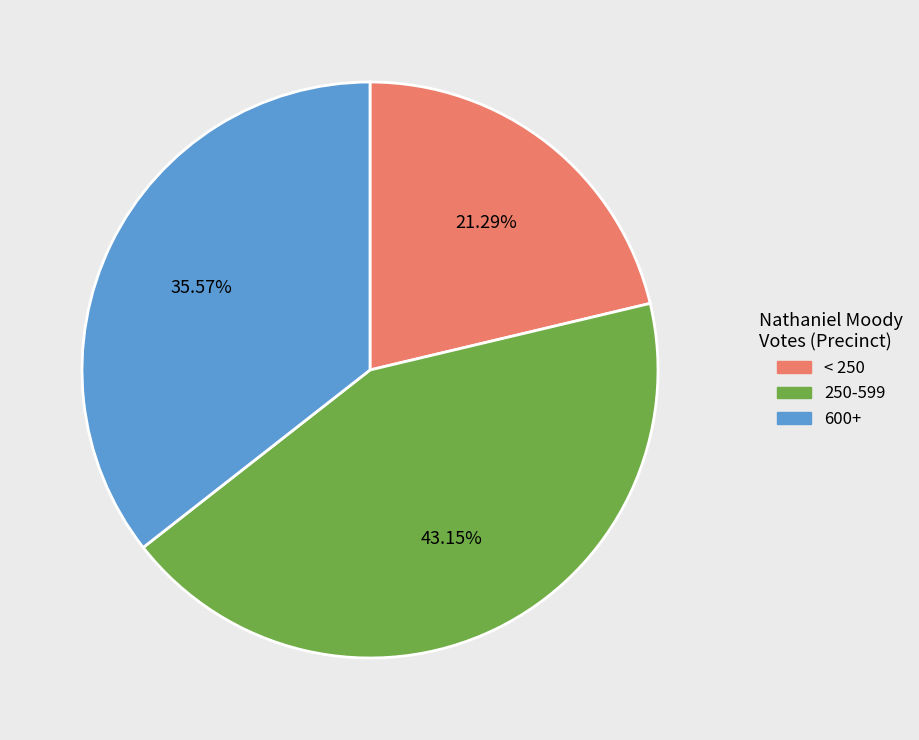

Is there a majority slice in this chart?

No